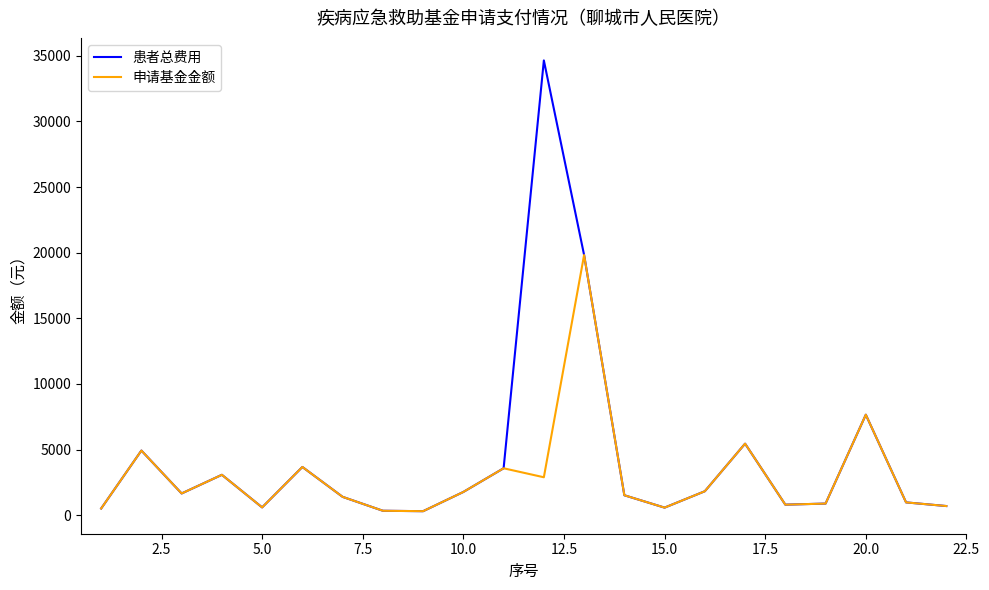

What is the average value of the 患者总费用 series?

4392.3